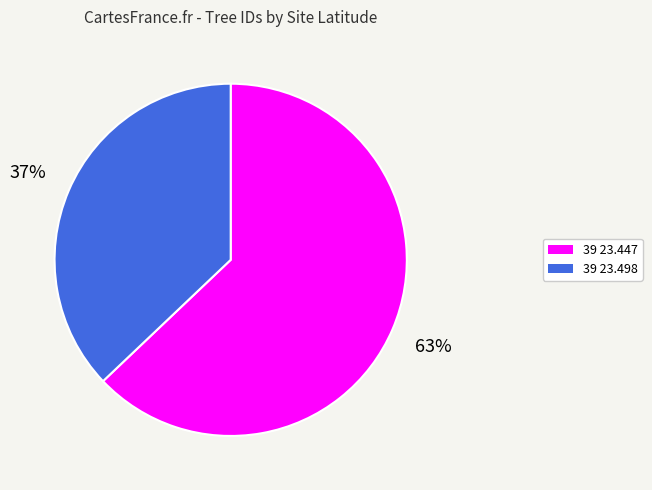

True or false: 39 23.447 accounts for 63% of the total.

True